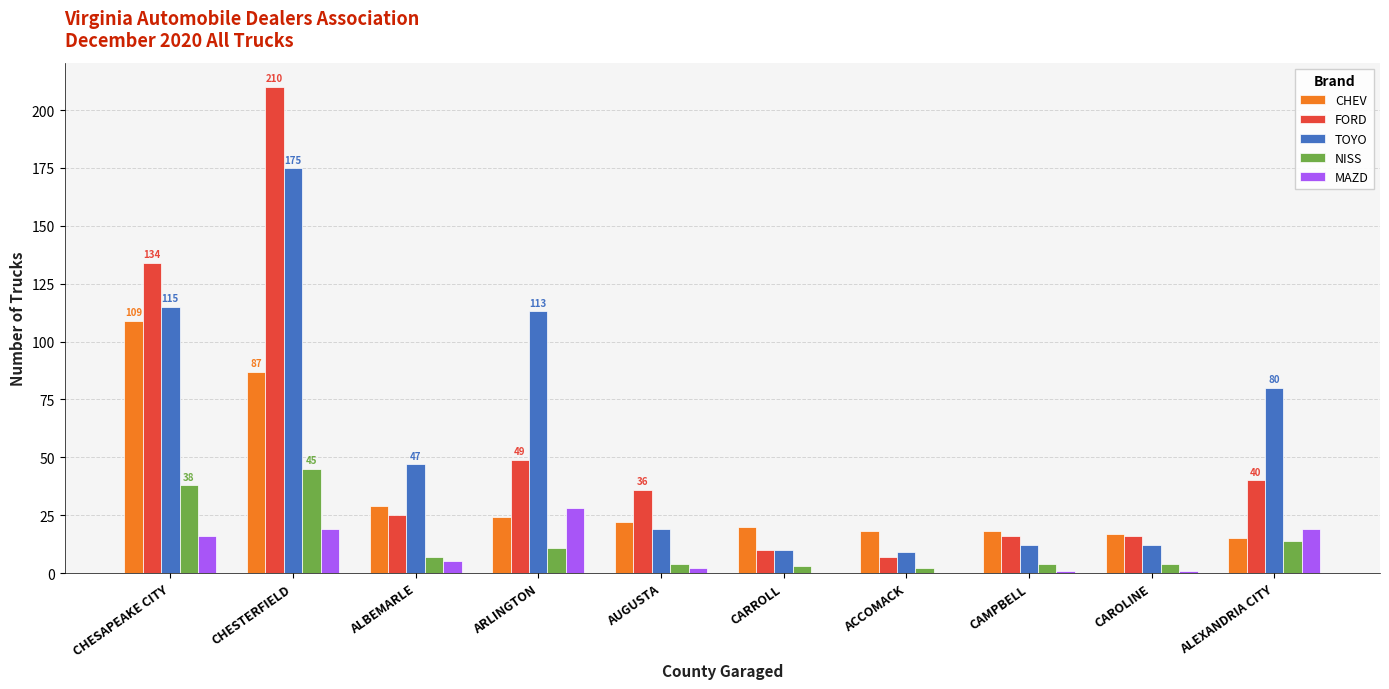

What is the difference between the CHEV values at CHESAPEAKE CITY and CAMPBELL?

91